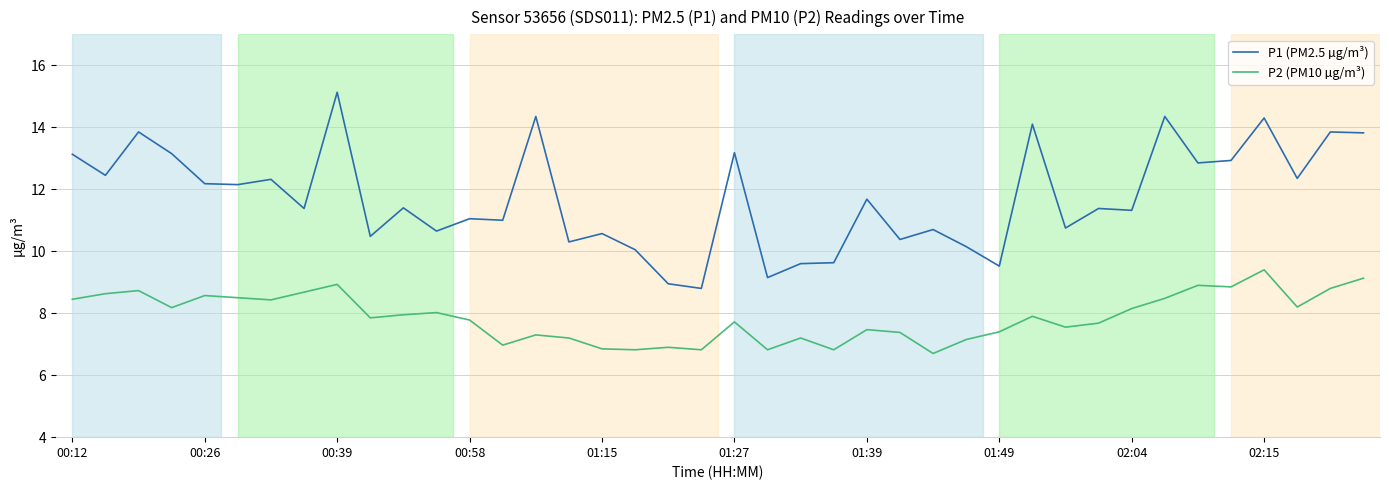

Which series has the widest spread of values?

P1 (PM2.5 µg/m³)